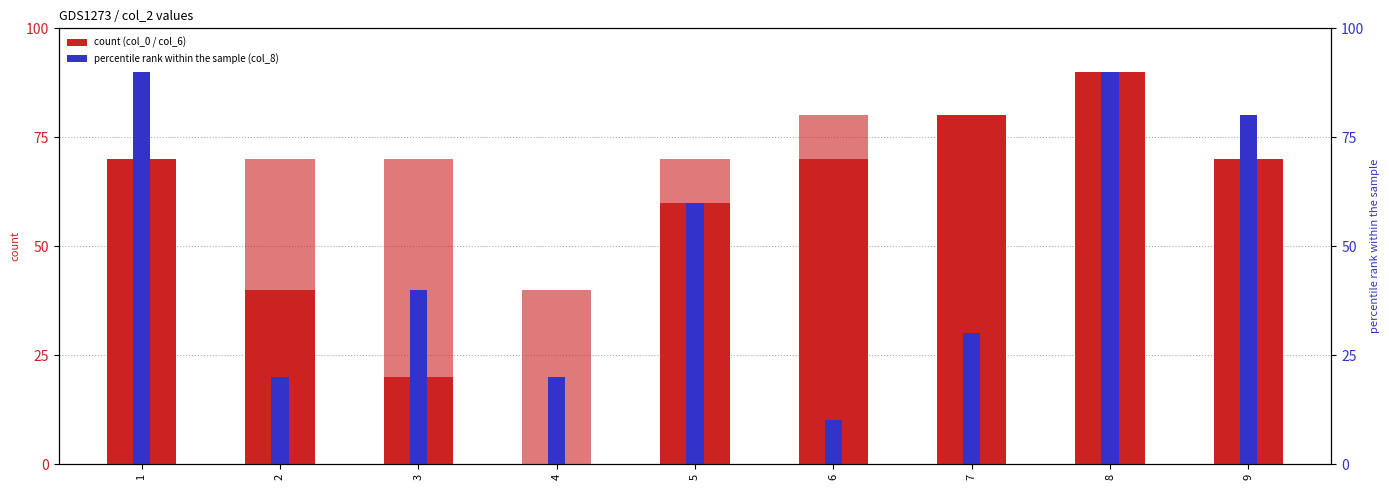

What is the value of the col_8 bar at the 1st from the left?

90